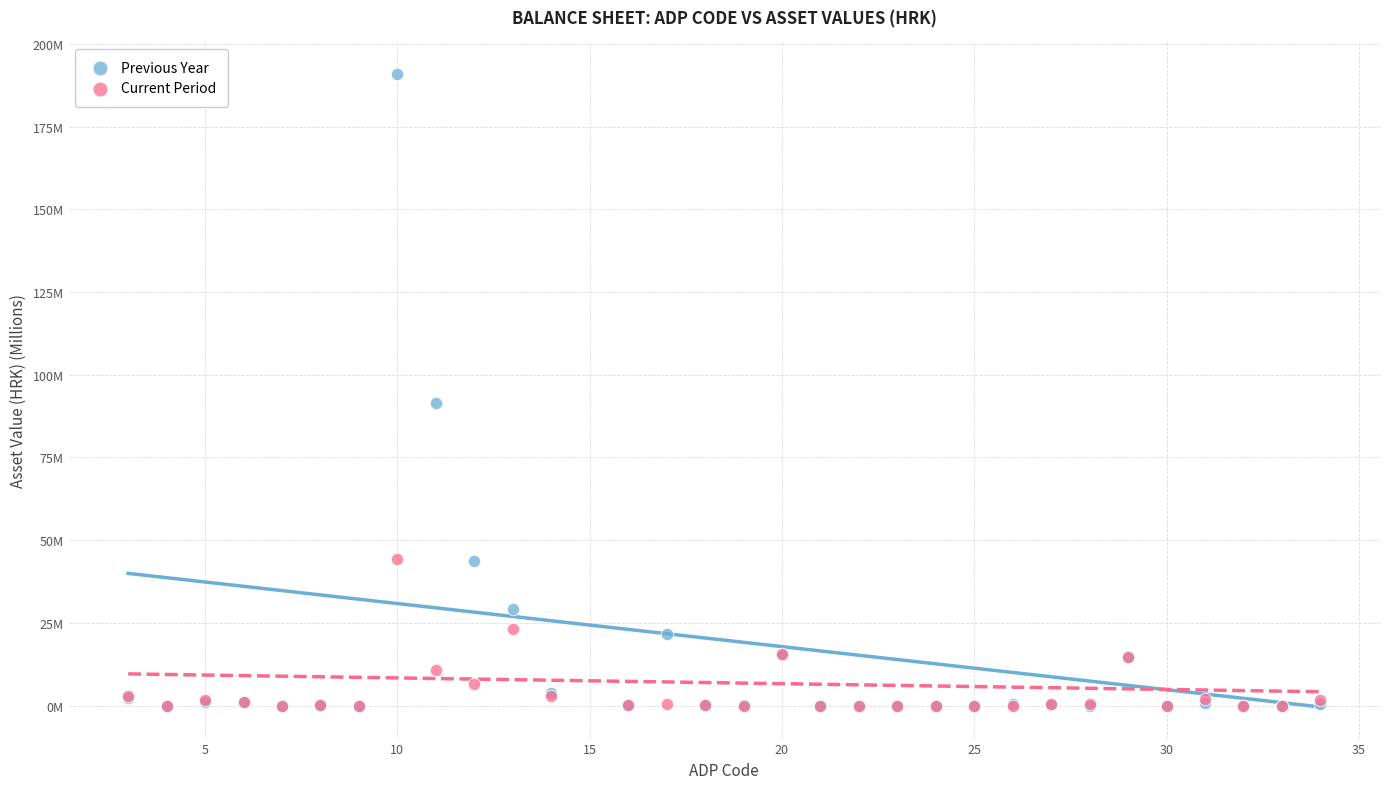

What are all the series names shown in the legend?

Previous Year, Current Period